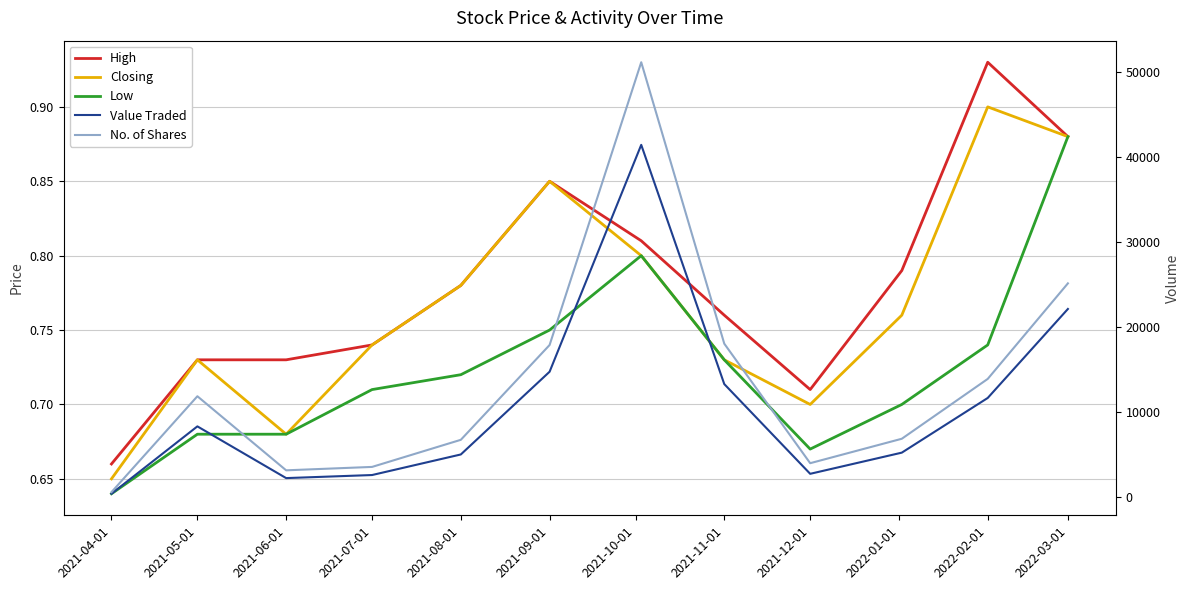

Reading left to right, list all the values displayed in this chart.

High: 0.7	0.7	0.7	0.7	0.8	0.8	0.8	0.8	0.7	0.8	0.9	0.9
Closing: 0.7	0.7	0.7	0.7	0.8	0.8	0.8	0.7	0.7	0.8	0.9	0.9
Low: 0.6	0.7	0.7	0.7	0.7	0.8	0.8	0.7	0.7	0.7	0.7	0.9
Value Traded: 347.0	8269.0	2185.0	2545.0	4965.0	14696.0	41379.0	13243.0	2689.0	5179.0	11610.0	22078.0
No. of Shares: 534.0	11812.0	3099.0	3500.0	6688.0	17839.0	51096.0	17995.0	3938.0	6813.0	13850.0	25089.0